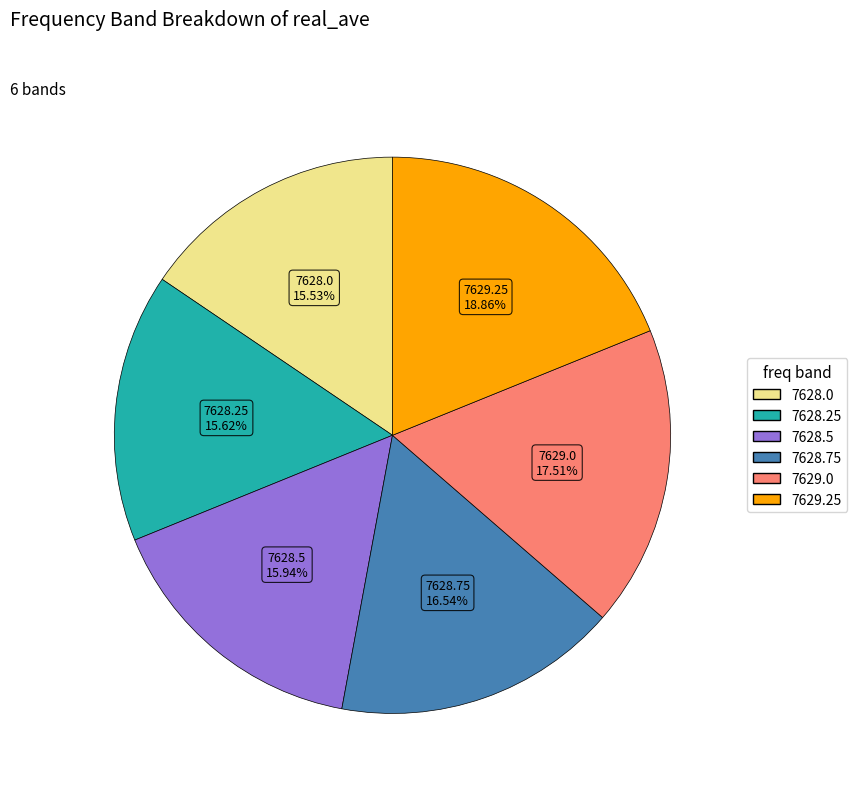

To the nearest percent, what is the average slice percentage?

17%